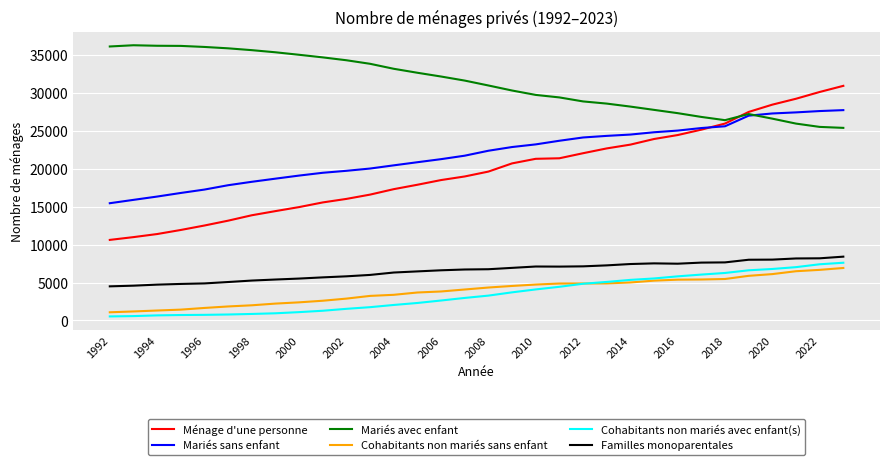

What are all the series names shown in the legend?

Ménage d'une personne, Mariés sans enfant, Mariés avec enfant, Cohabitants non mariés sans enfant, Cohabitants non mariés avec enfant(s), Familles monoparentales